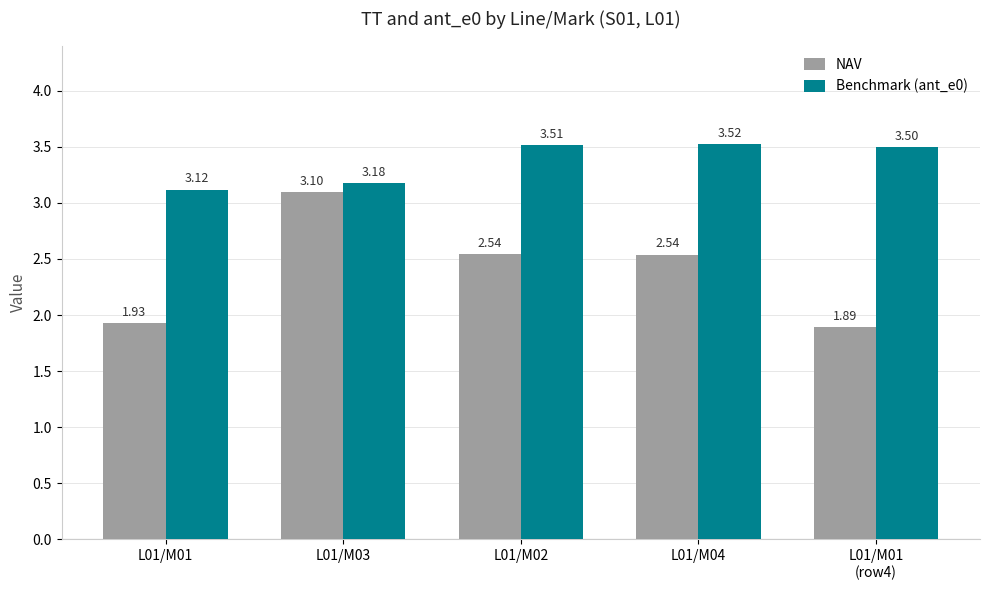

What is the sum of all NAV values?

12.0